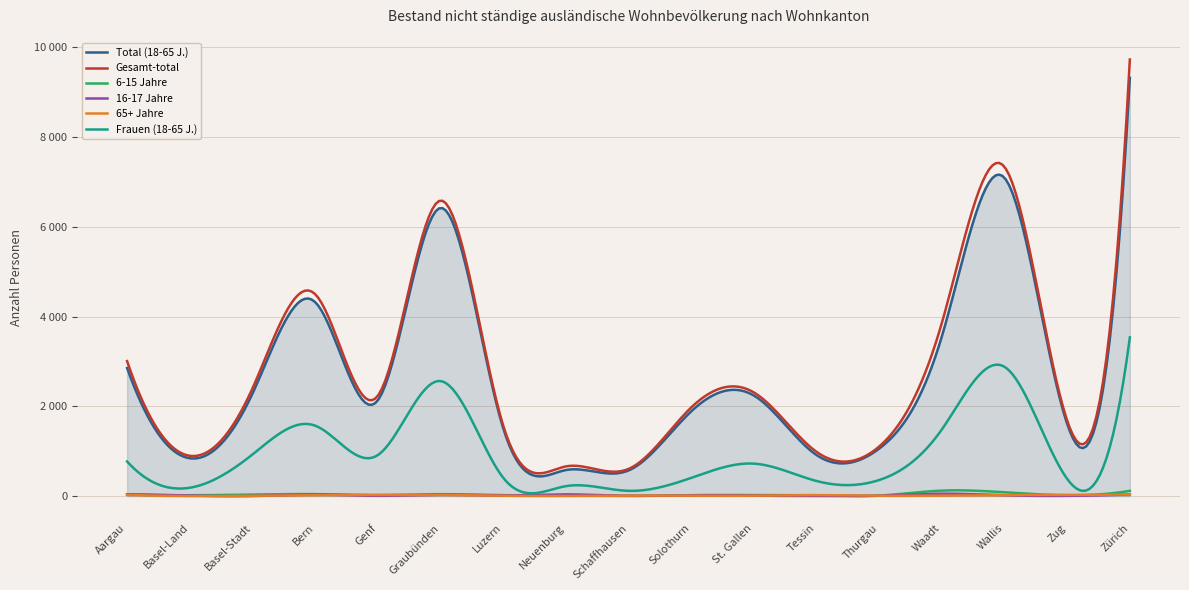

True or false: Frauen (18-65 J.) and Total (18-65 J.) cross at least once.

False